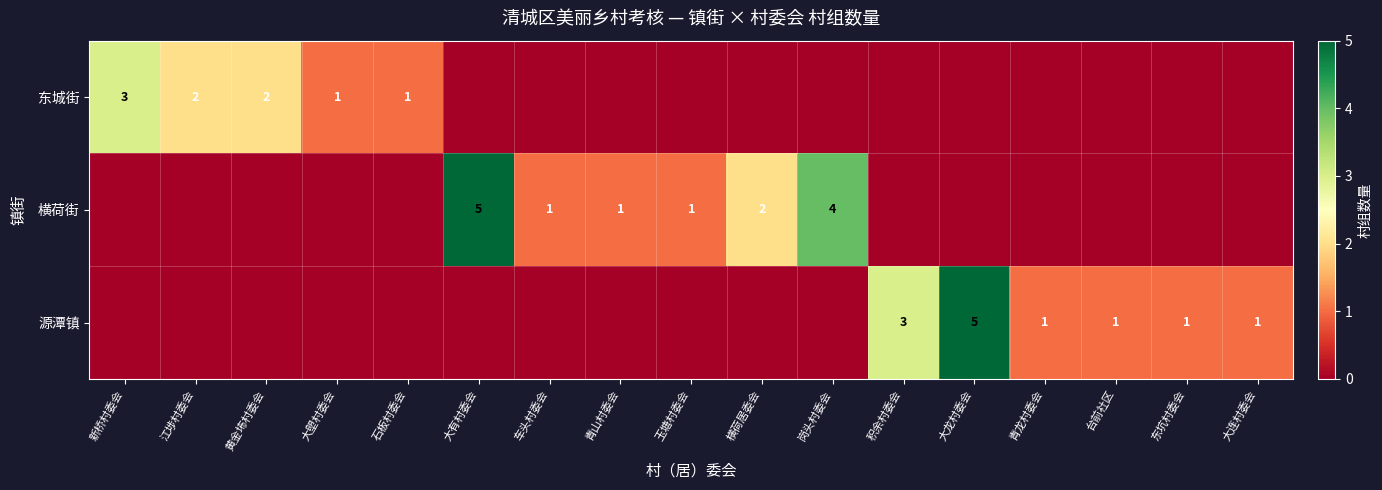

At which category is the sum across all series the highest?

大有村委会